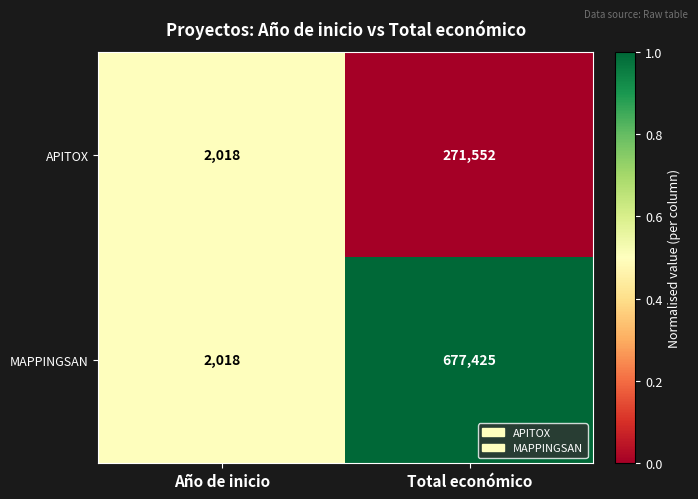

Reading right to left, list all the values displayed in this chart.

APITOX: 271552	2018
MAPPINGSAN: 677425	2018